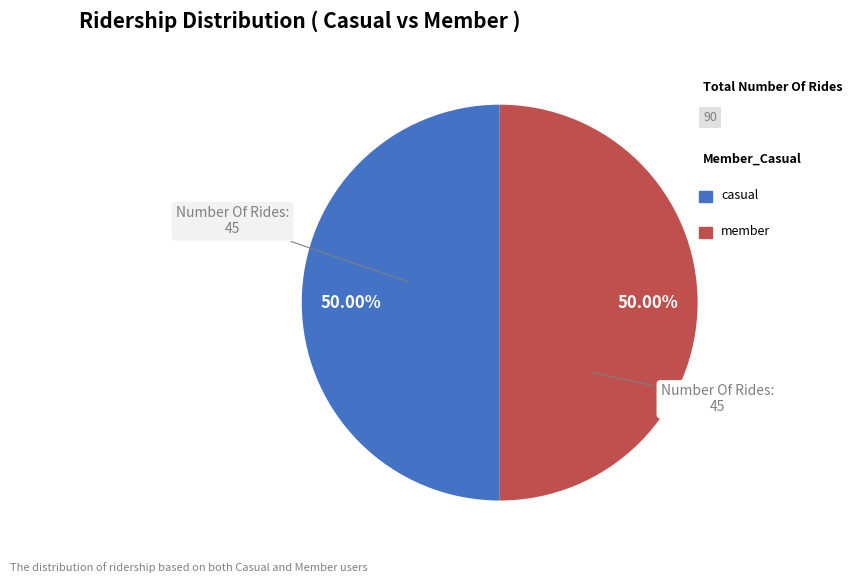

Is there any slice that represents more than half of the pie?

No